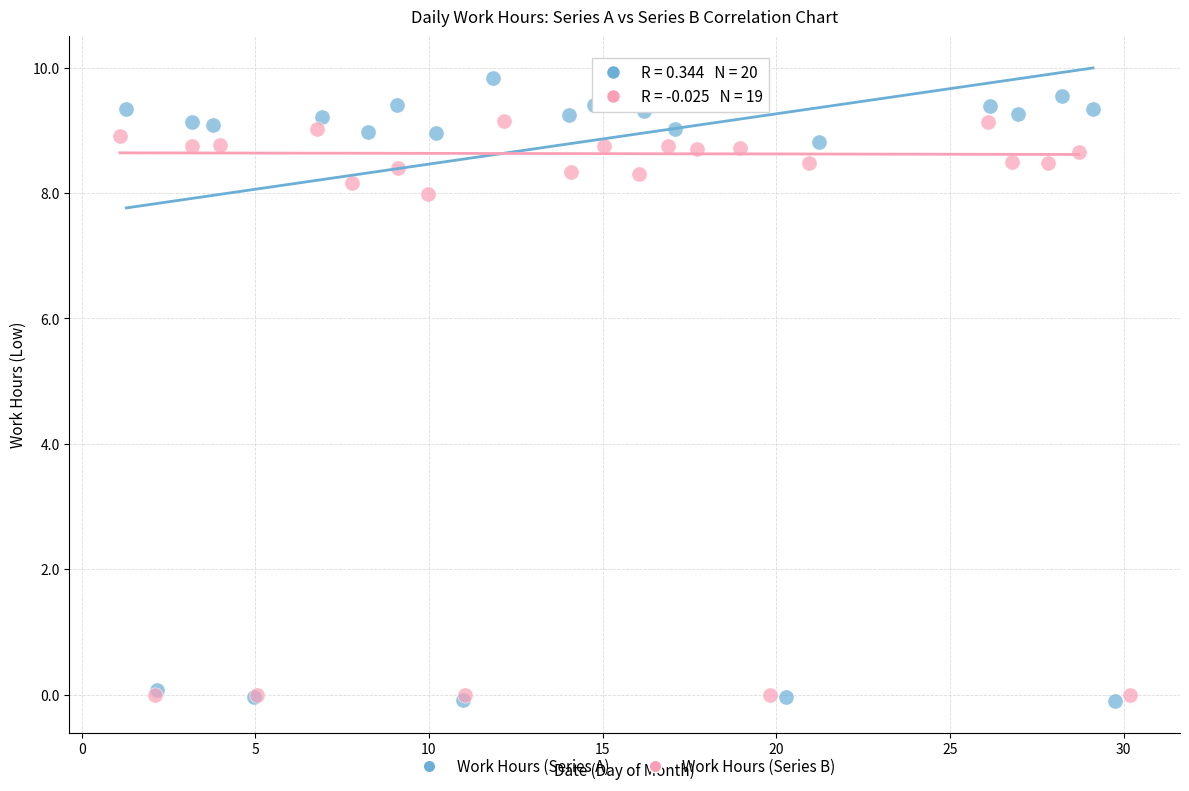

Which series has the largest Y range (max minus min)?

Work Hours (Series A)